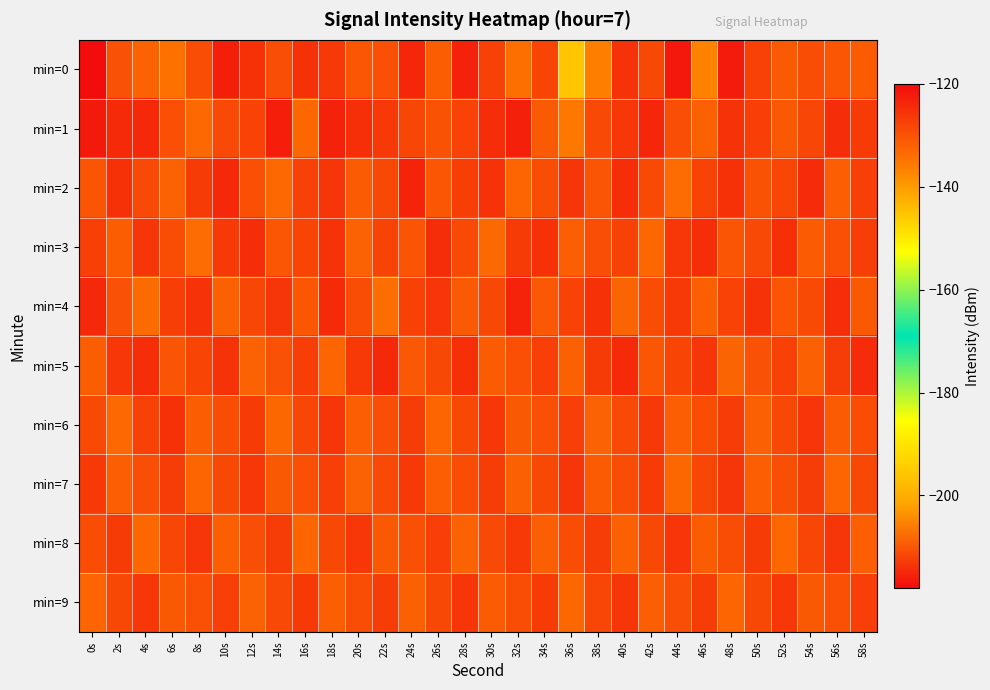

Between 38s and 44s, which series saw the biggest shift?

min=0